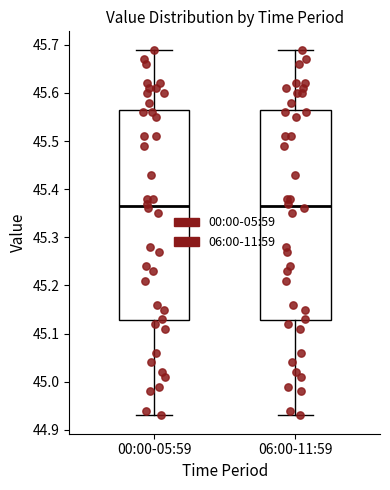

Where does the upper whisker of the box for 00:00-05:59 end on the y-axis? The values are not printed on the chart, so give them approximately, as read against the axis.

45.69